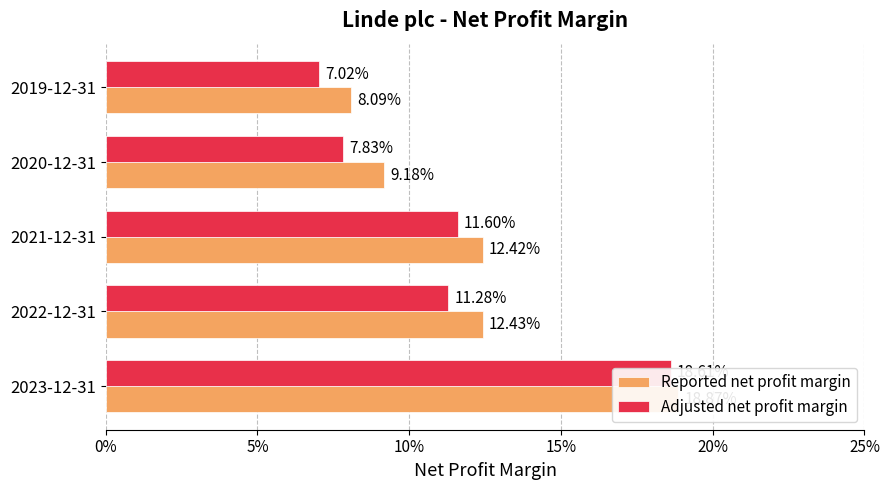

What is the difference between the maximum and minimum values in the Reported net profit margin series?

0.1